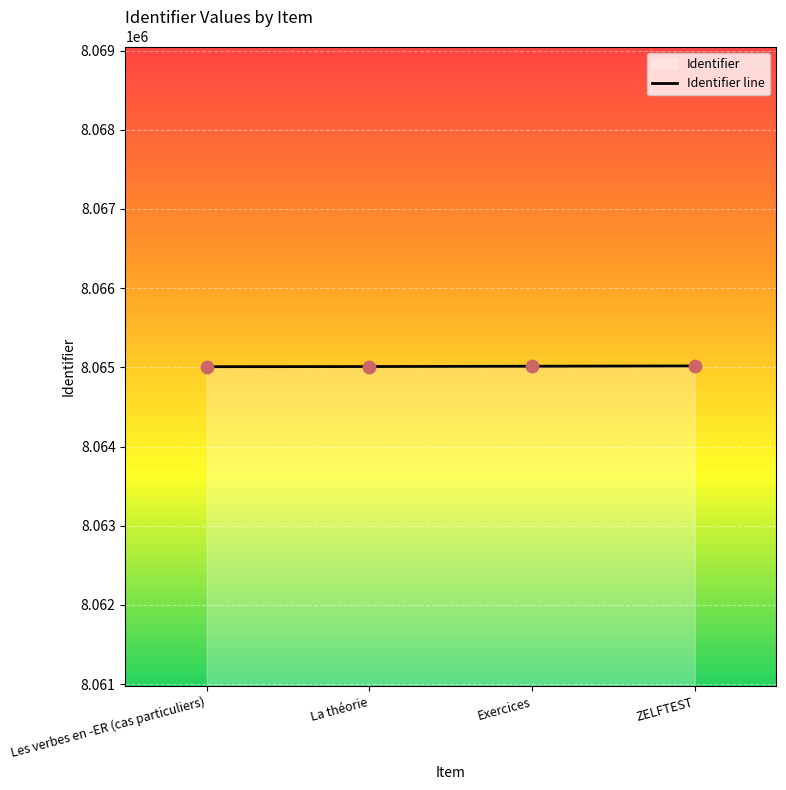

Approximately how many times larger is the value at La théorie compared to Exercices?

1.0